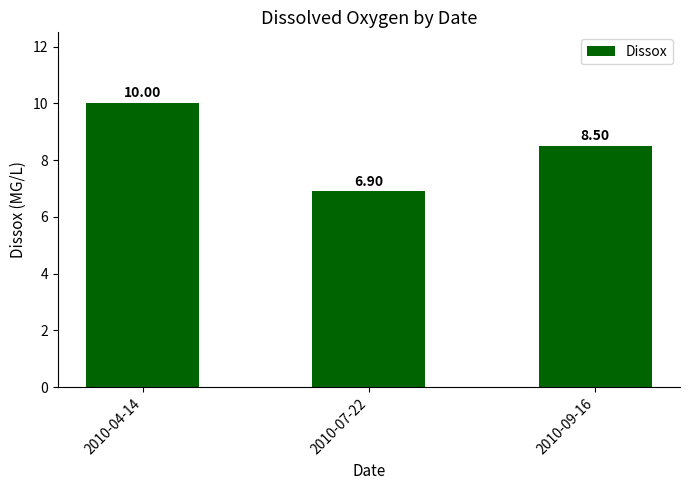

True or false: the data shows 8.5 at 2010-09-16.

True